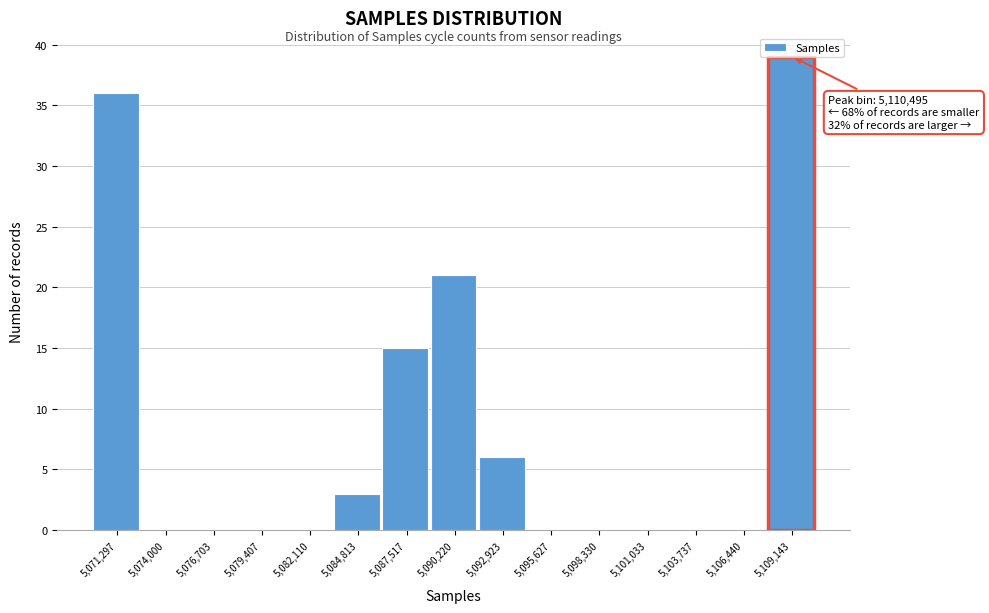

At which label is the value closest to 19?

5,090,220